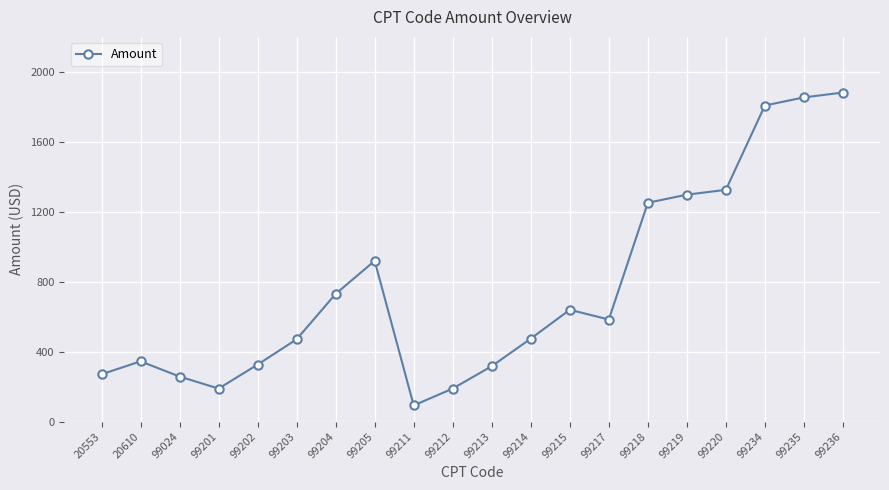

Which has a higher value, 99236 or 99203?

99236